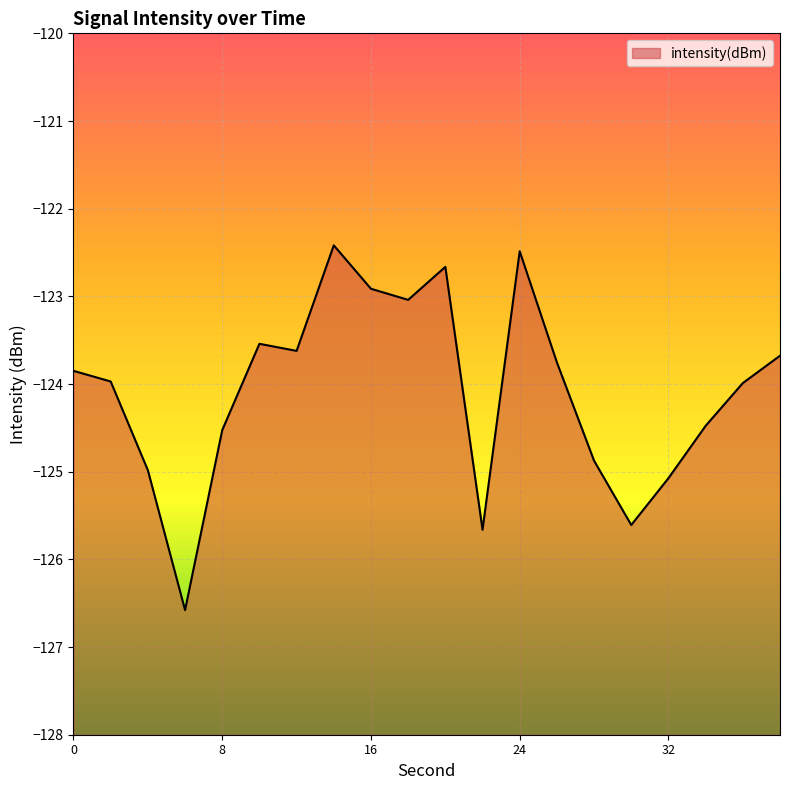

Between 38 and 8, which is larger?

38